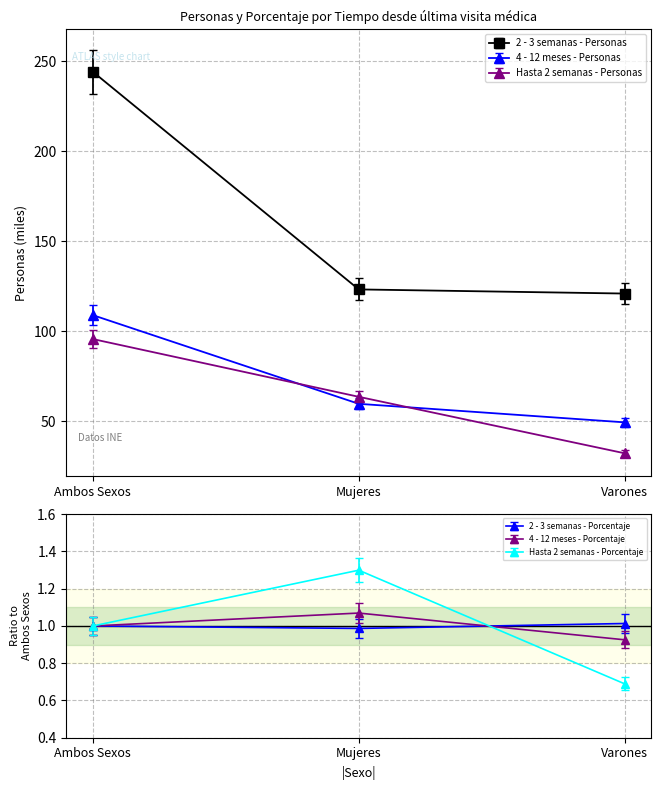

At which label does Hasta 2 semanas - Porcentaje reach its peak?

Mujeres